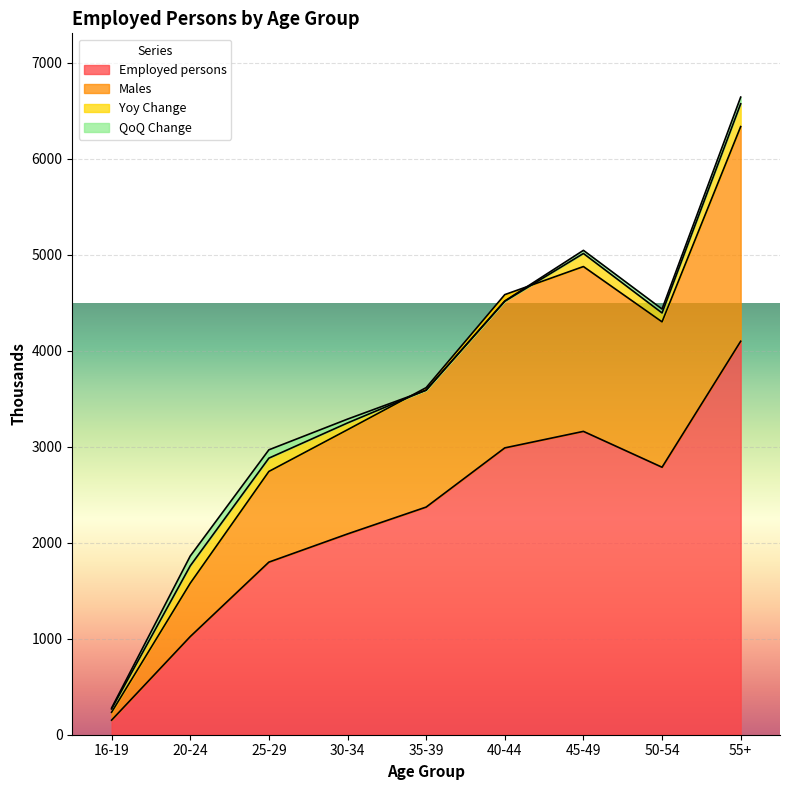

At which category is the sum across all series the highest?

55+